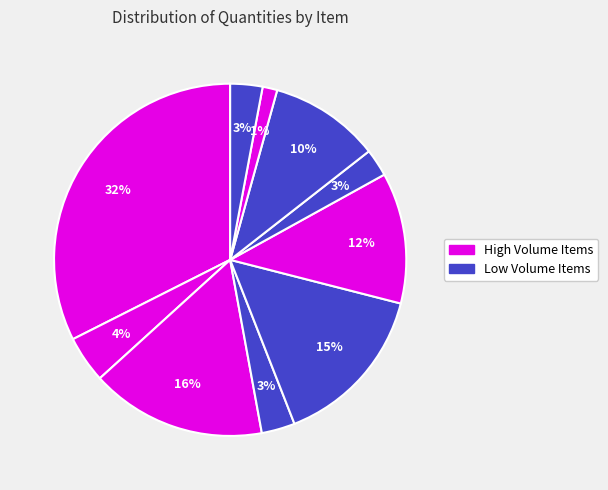

How many slices are in this pie chart?

10